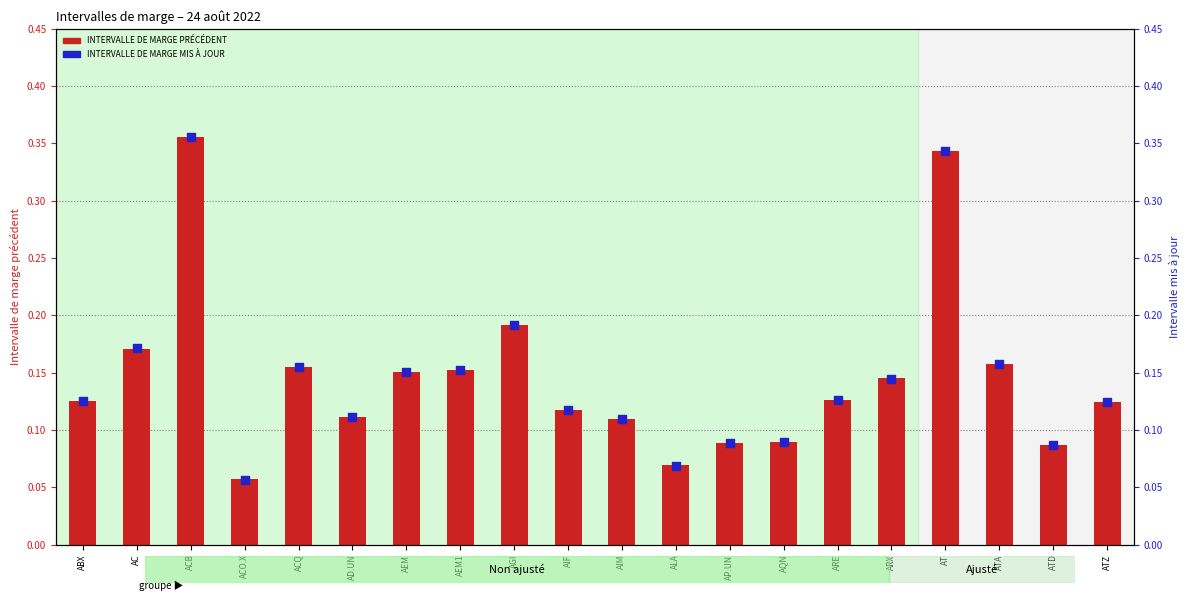

Is the value of INTERVALLE MIS À JOUR at AEM greater than the value of INTERVALLE PRÉCÉDENT at AEM?

No